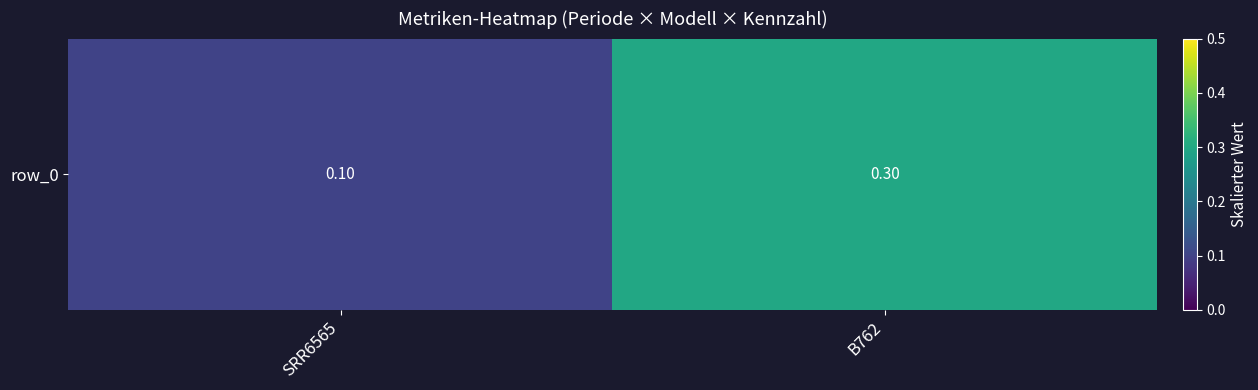

The value at SRR6565 is 0.1. True or false?

True